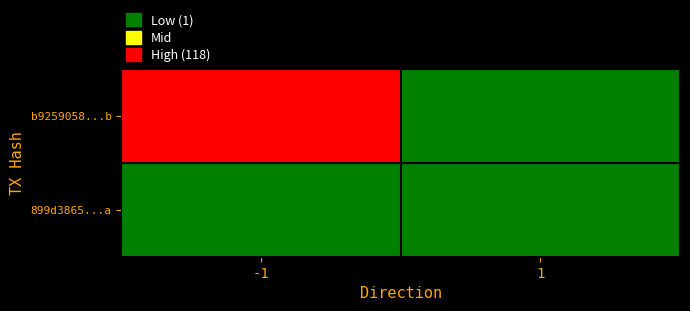

Reading right to left, transcribe all the data shown in this chart.

b9259058...b: 1=0	-1=118
899d3865...a: 1=1	-1=0